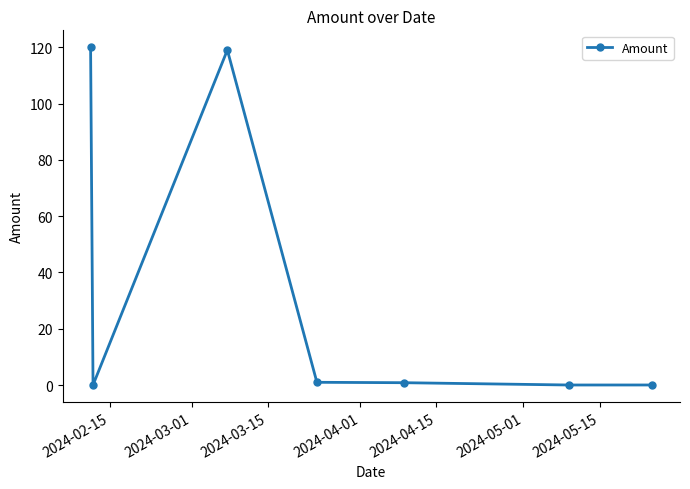

What is the difference between the maximum and minimum values?

120.0